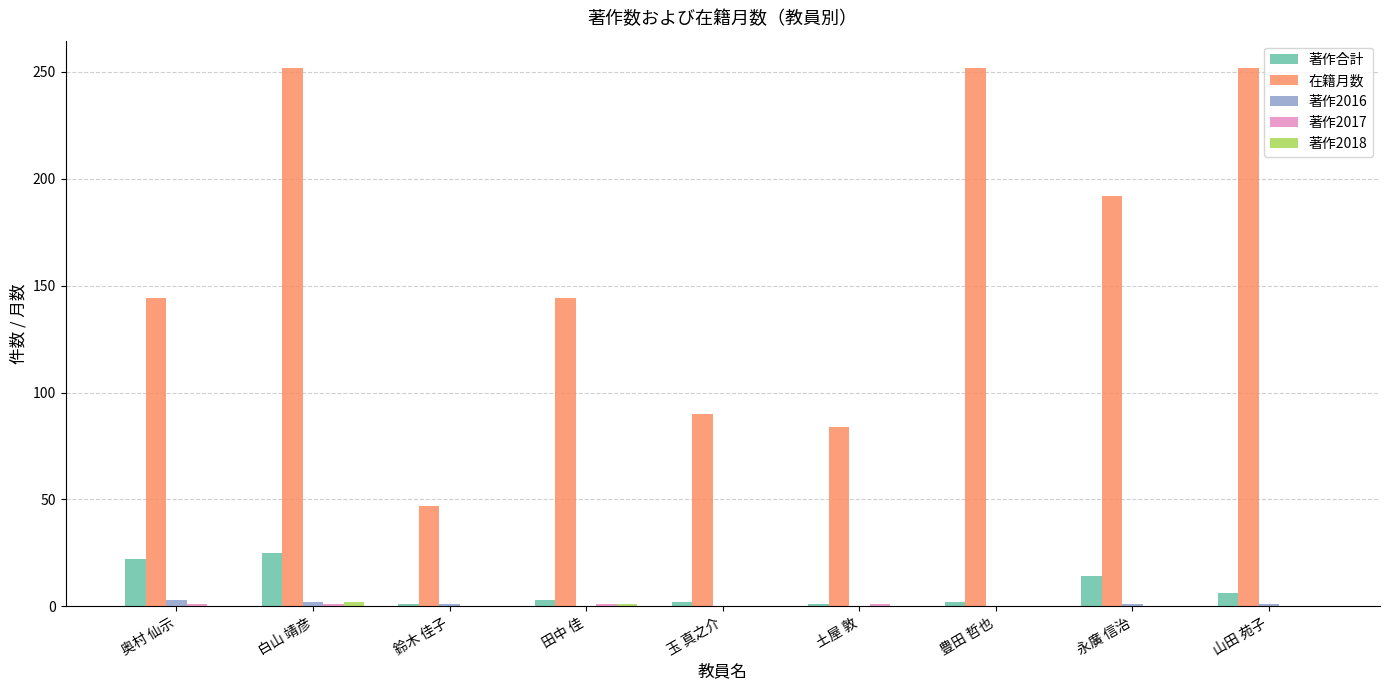

What is the maximum value shown in the chart?

252